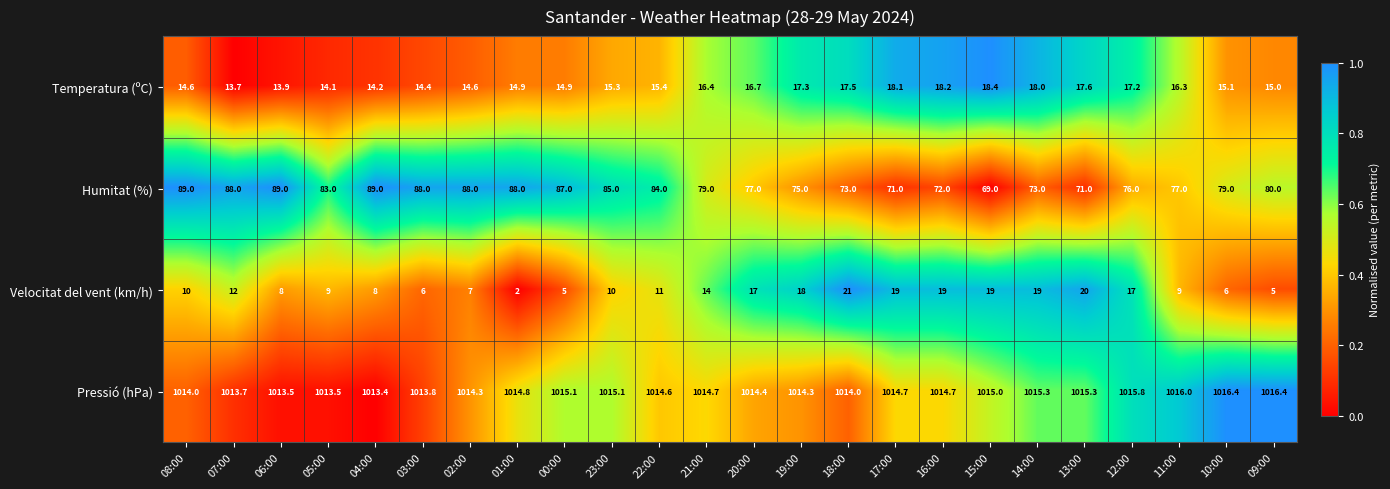

Which series has the largest range (max minus min)?

Humitat (%)